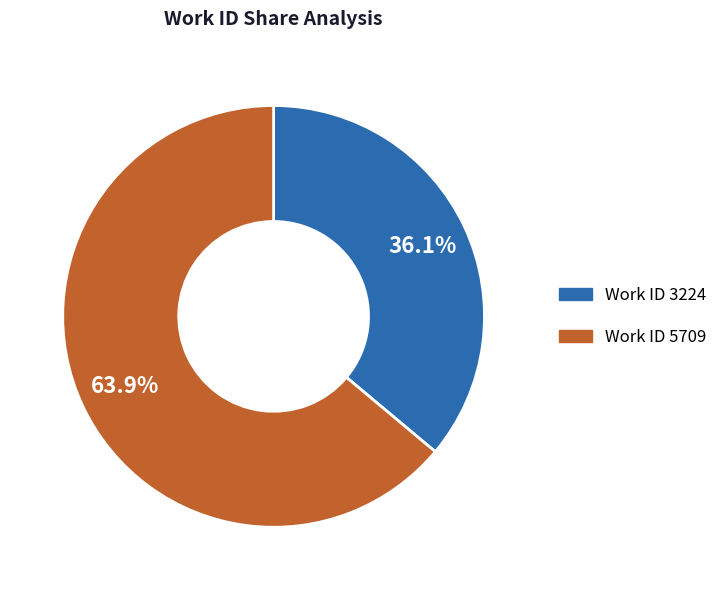

How many segments does this pie chart have?

2